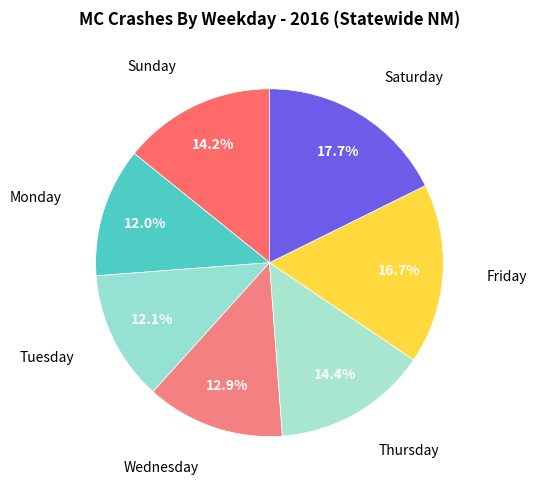

Which category has the biggest portion of the pie?

Saturday